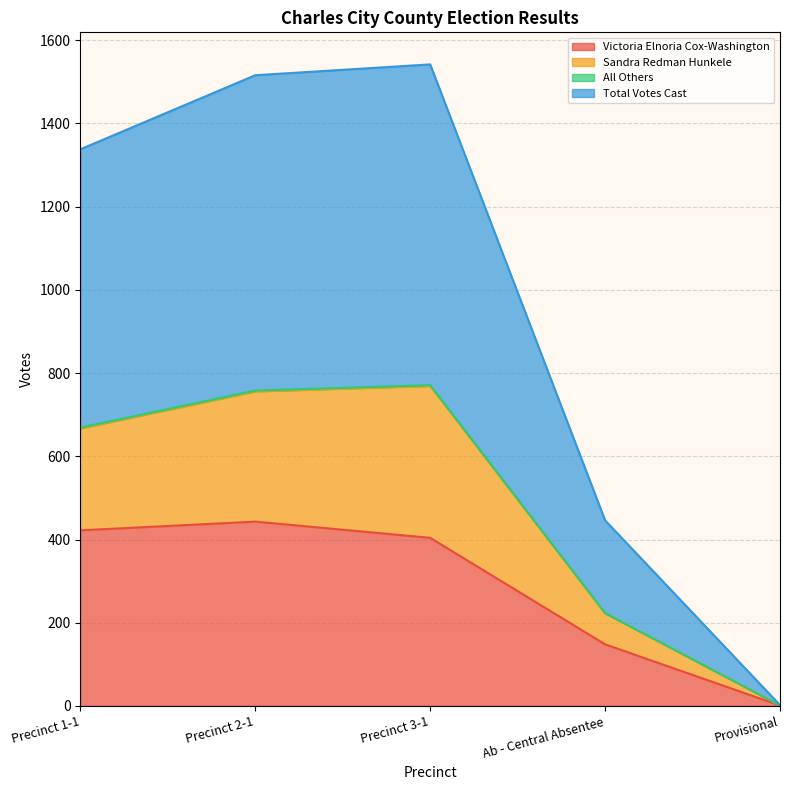

Count the number of categories in the chart.

5